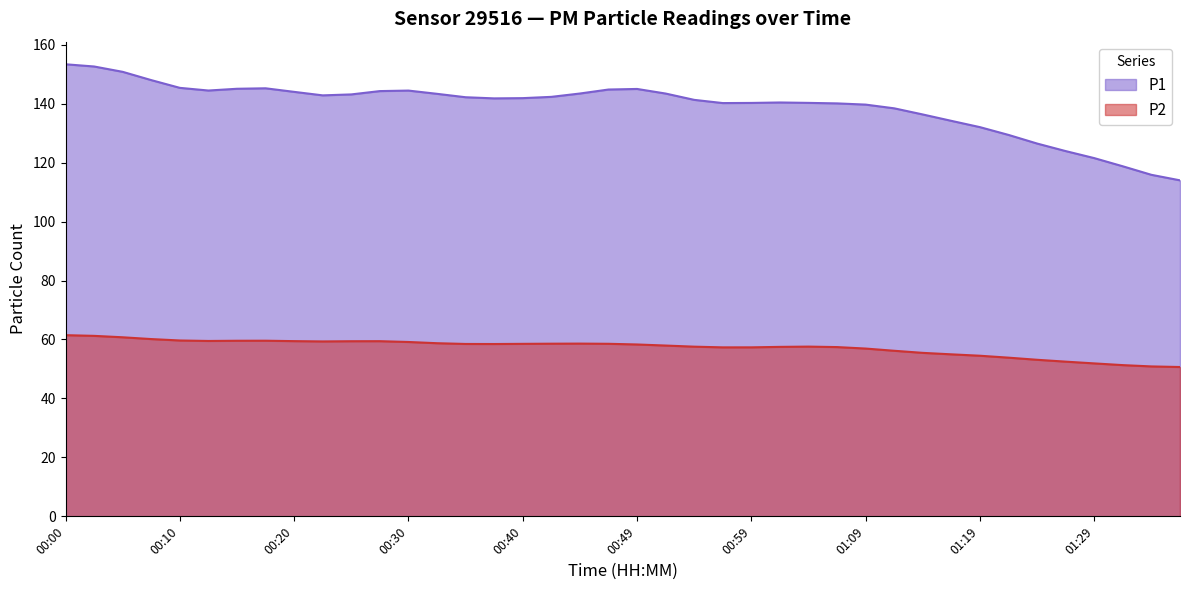

What are all the series names shown in the legend?

P1, P2